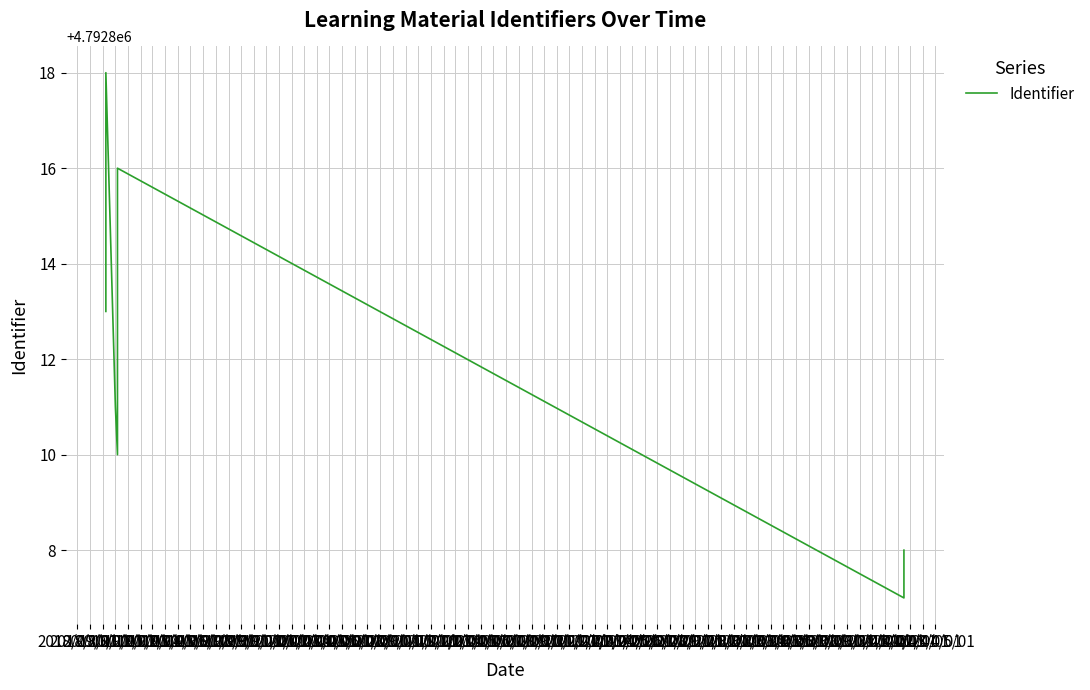

The value at 2019/04/01 is 4792808. True or false?

True